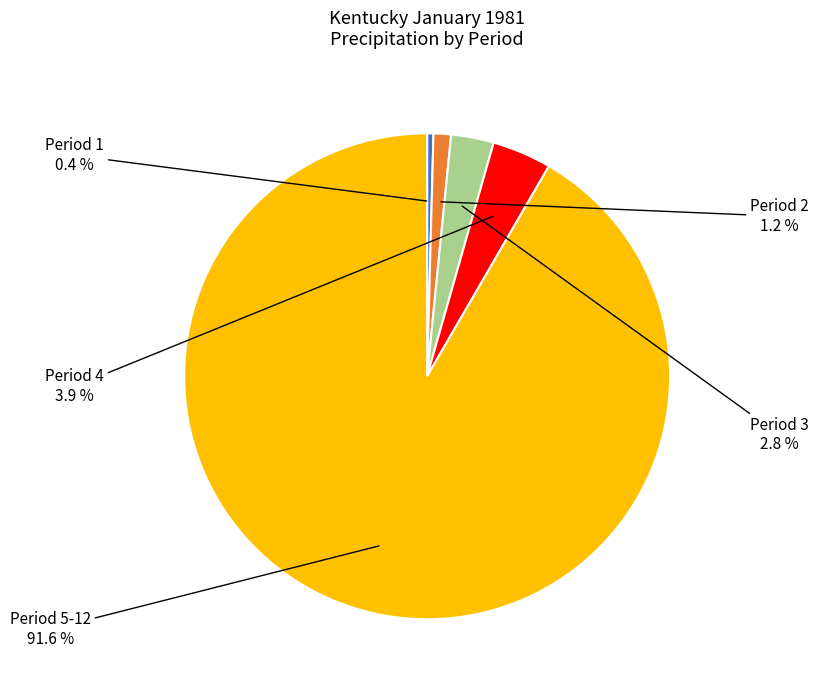

Is there a majority slice in this chart?

Yes